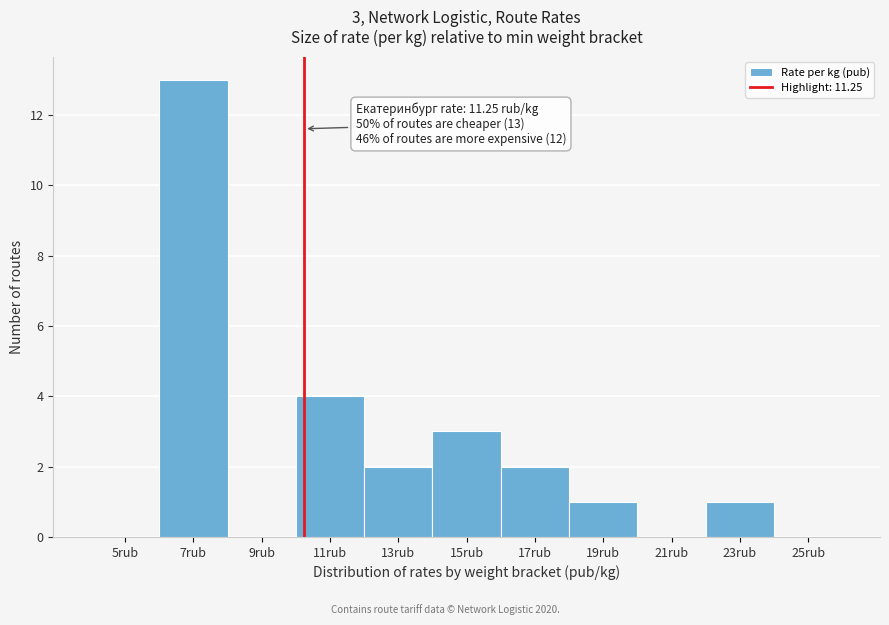

Reading left to right, list all the values displayed in this chart.

5rub=0	7rub=13	9rub=0	11rub=4	13rub=2	15rub=3	17rub=2	19rub=1	21rub=0	23rub=1	25rub=0